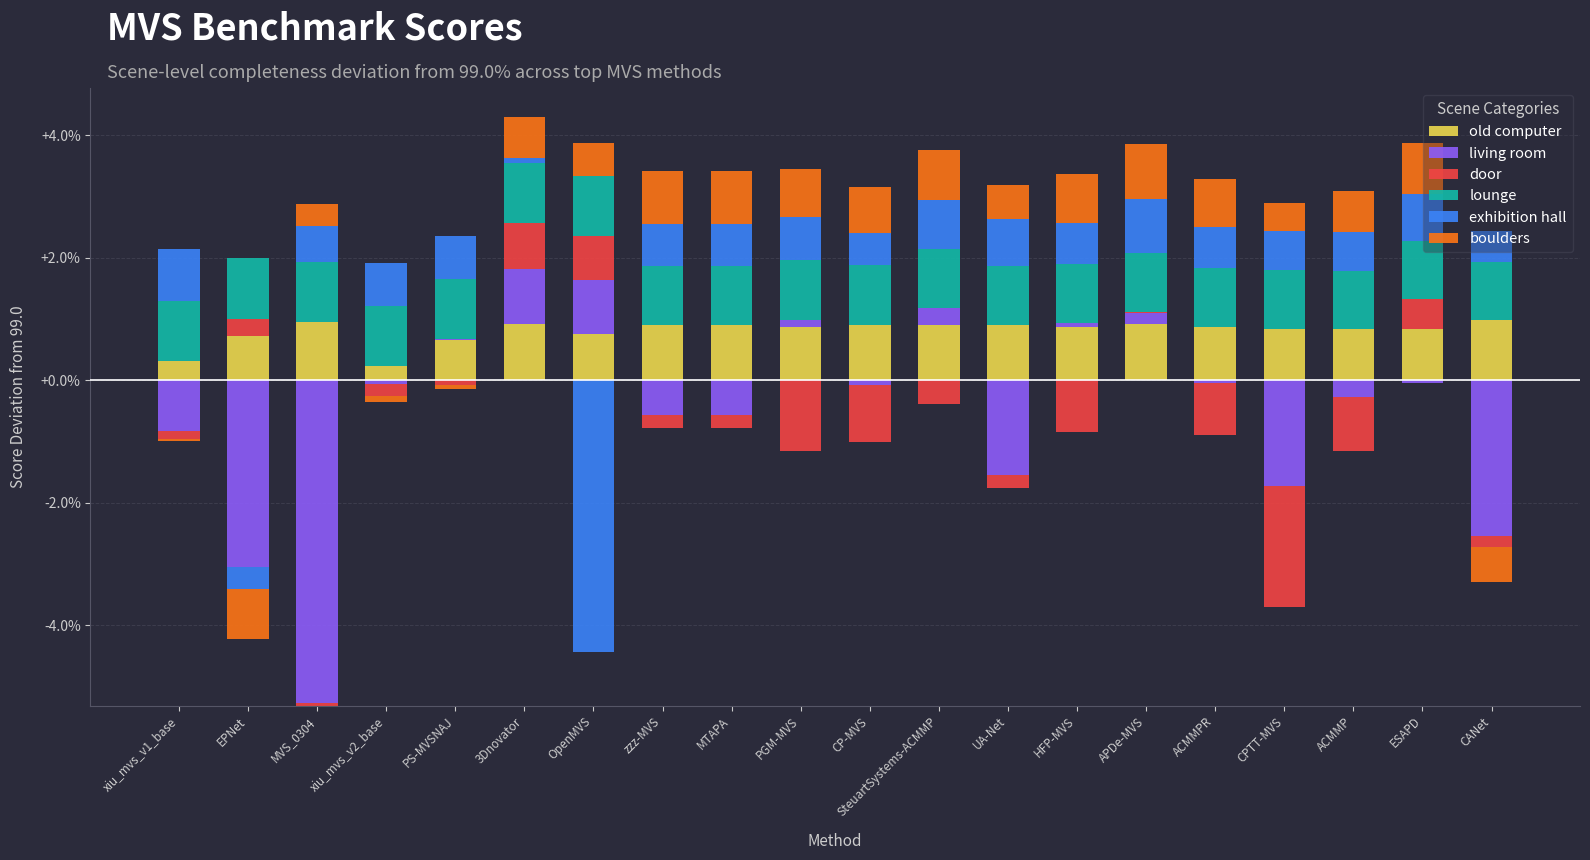

Which label corresponds to the largest value in the chart?

xiu_mvs_v1_base